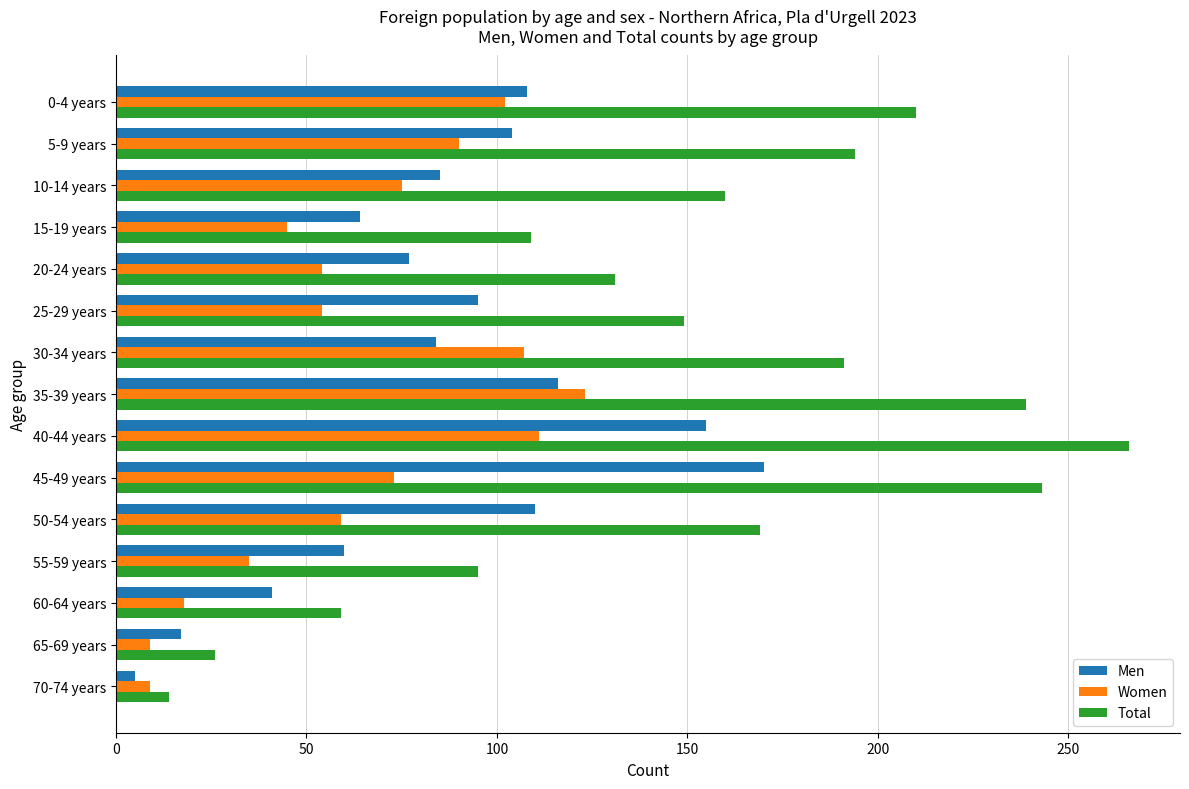

What is the smallest value displayed?

5